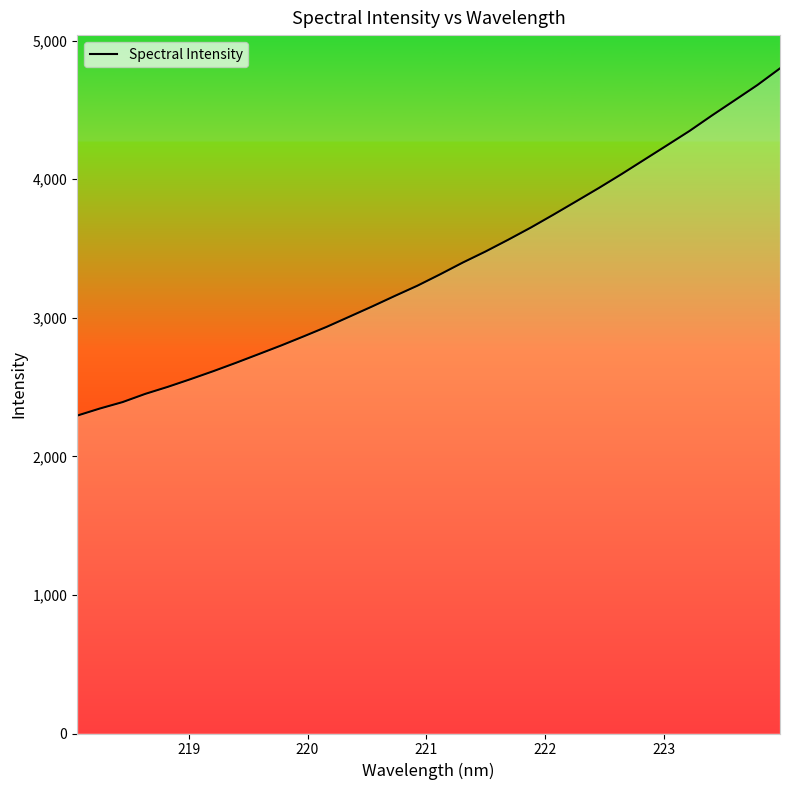

What is the difference between the maximum and minimum values?

2505.5